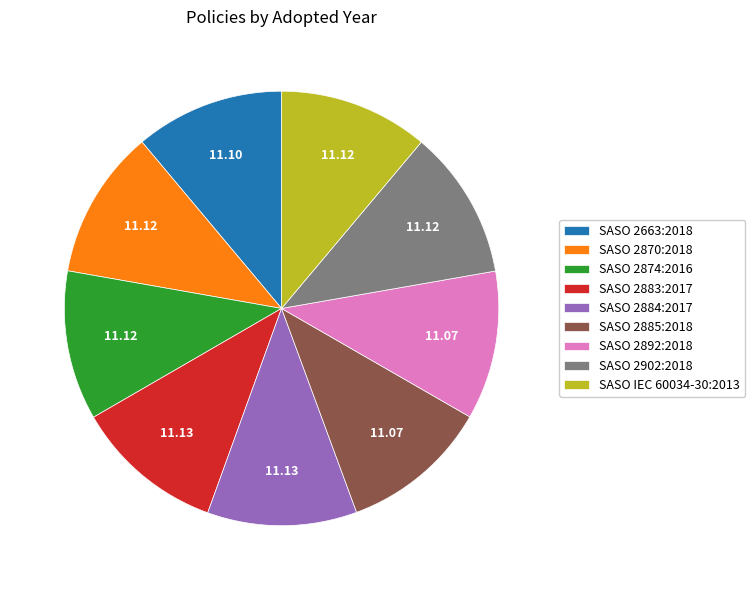

True or false: SASO 2884:2017 accounts for 11% of the total.

True